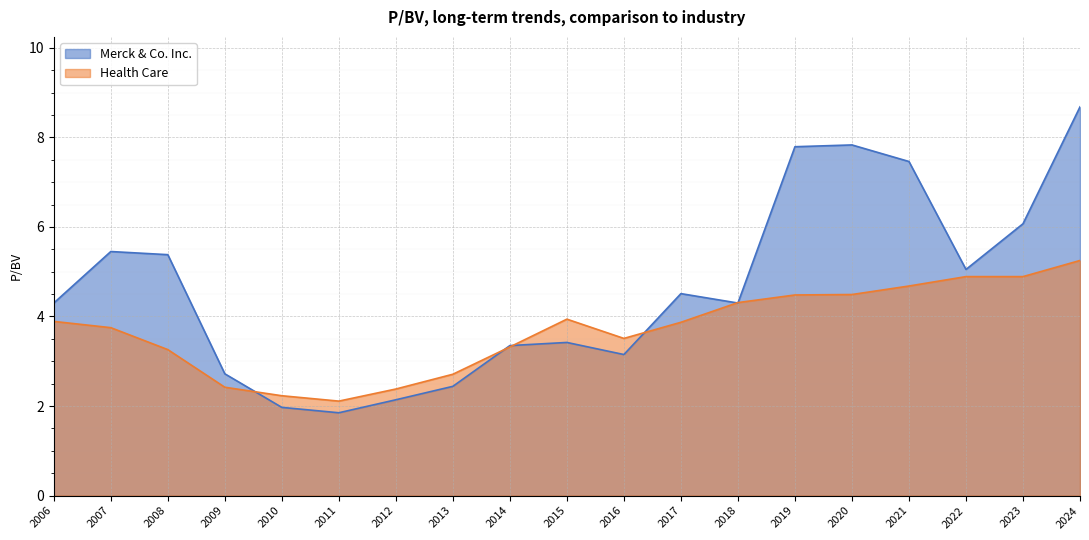

What is the difference between the maximum and minimum values in the Health Care series?

3.1